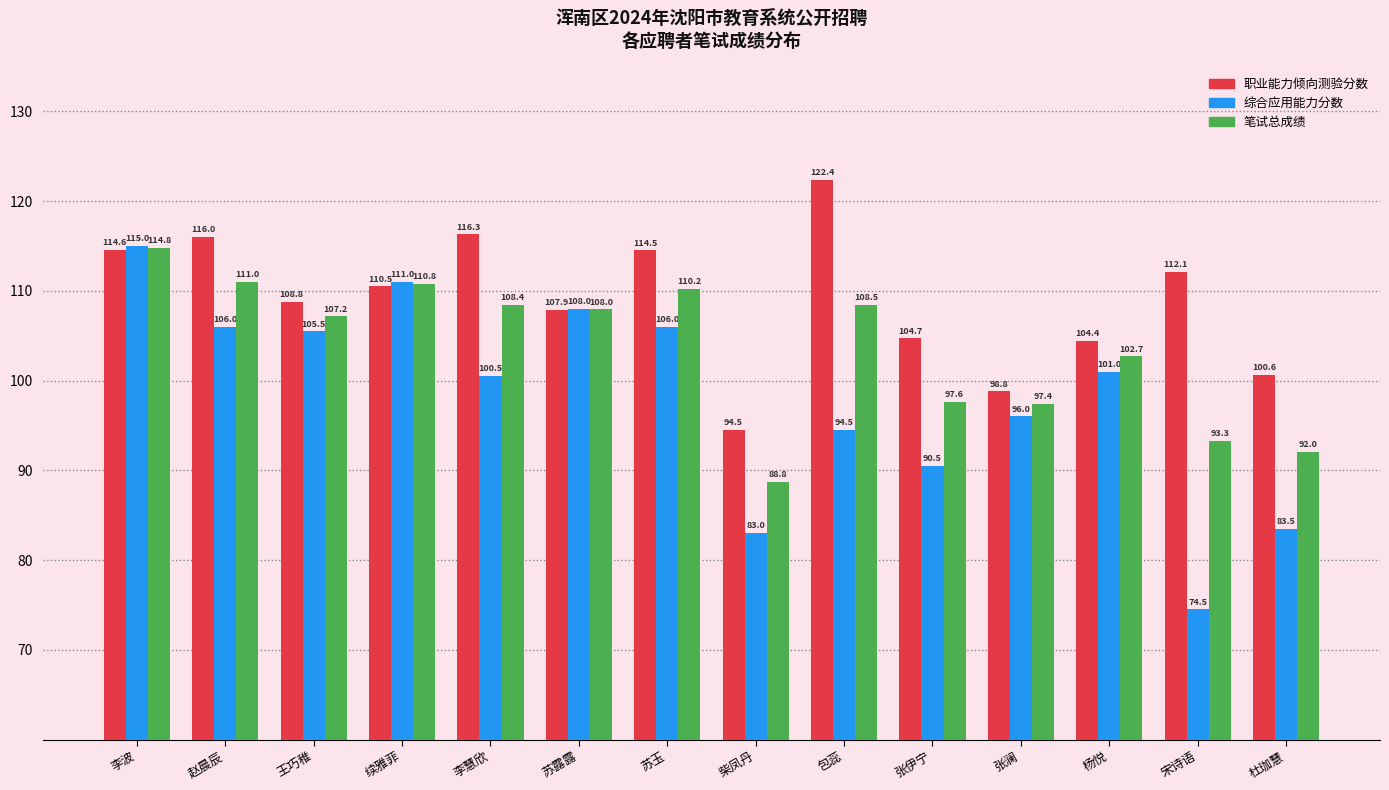

Rank the categories by 笔试总成绩 value from highest to lowest.

李波, 赵晨辰, 续雅菲, 苏玉, 包蕊, 李慧欣, 苏露露, 王巧稚, 杨悦, 张伊宁, 张澜, 宋诗语, 杜珈慧, 柴凤丹